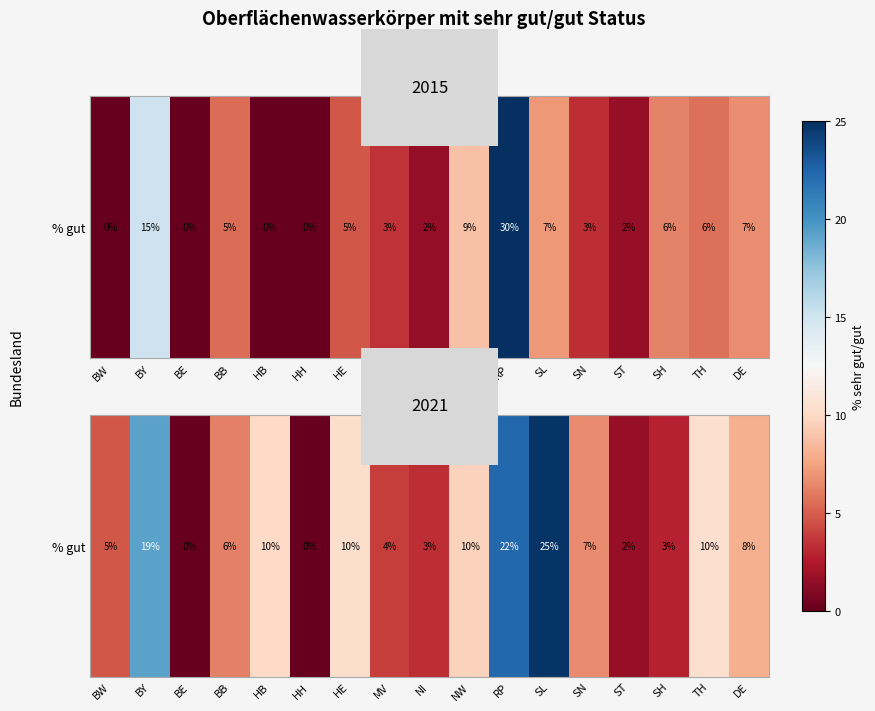

What is the change in value from BB to NI?

-3.0